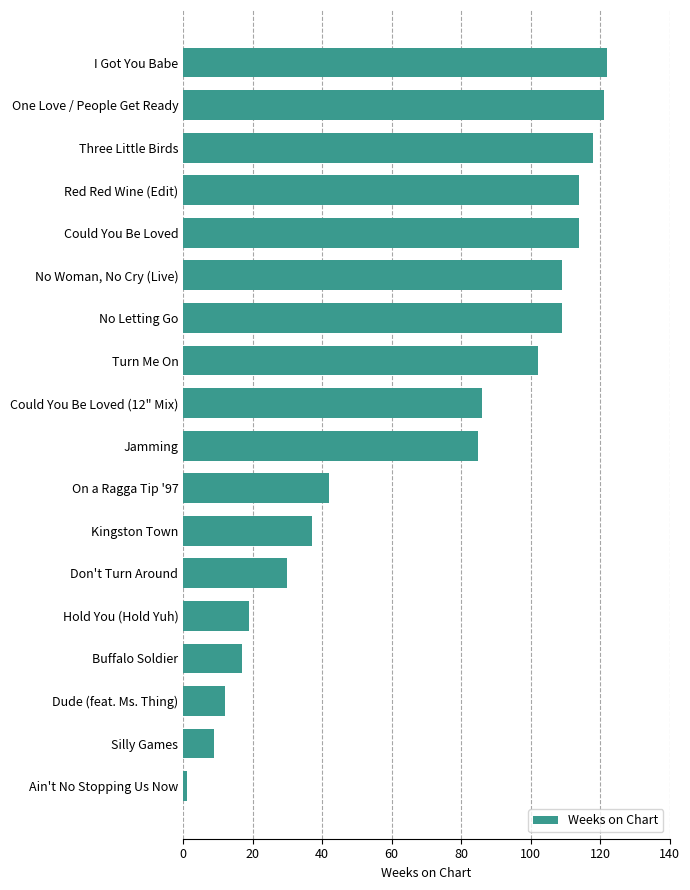

Approximately how many times larger is the value at Kingston Town compared to Turn Me On?

0.4